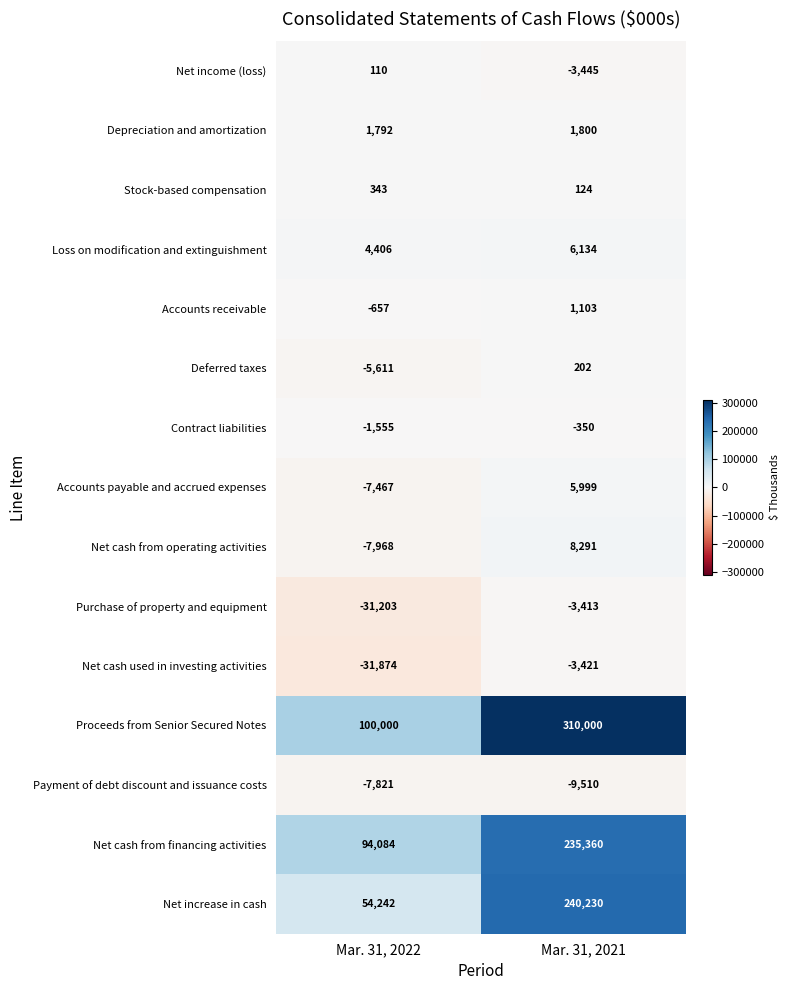

Which label corresponds to the smallest value in the chart?

Mar. 31, 2022